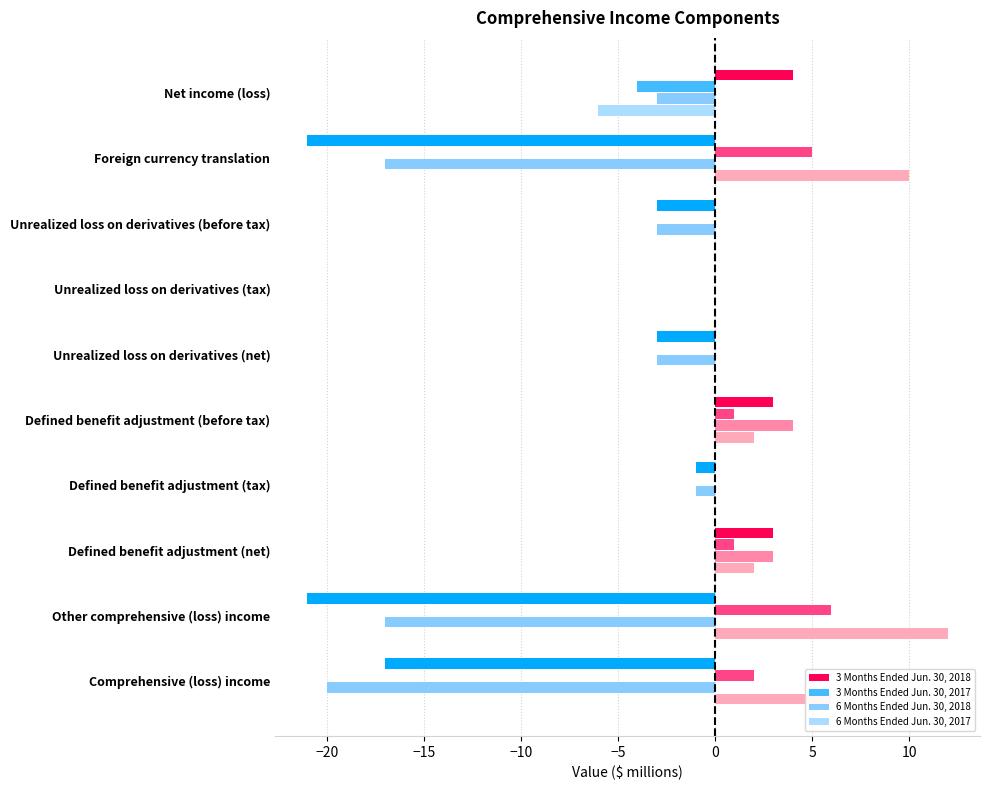

Count the number of categories in the chart.

10